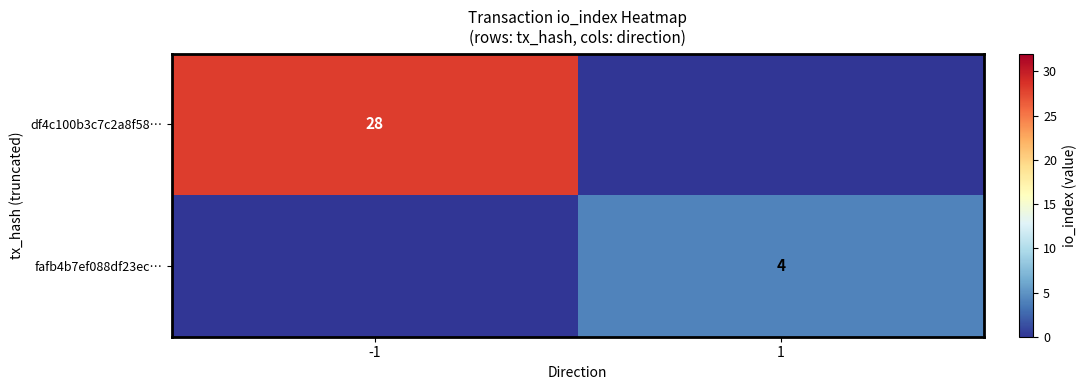

Is it true that df4c100b3c7c2a8f58… equals 10 at -1?

False